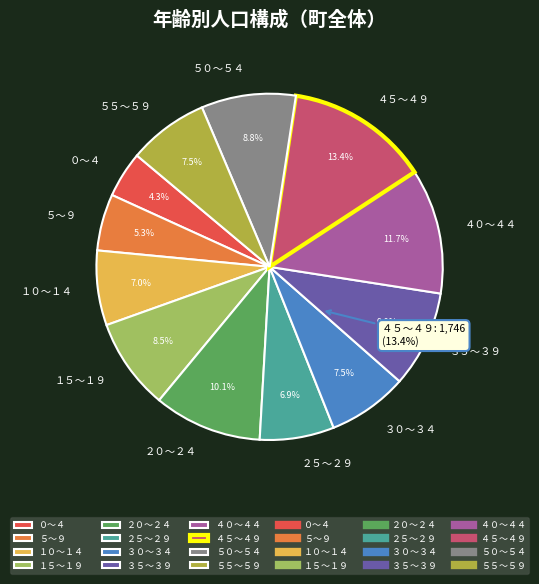

The ５～９ slice represents 1% of the pie. True or false?

False